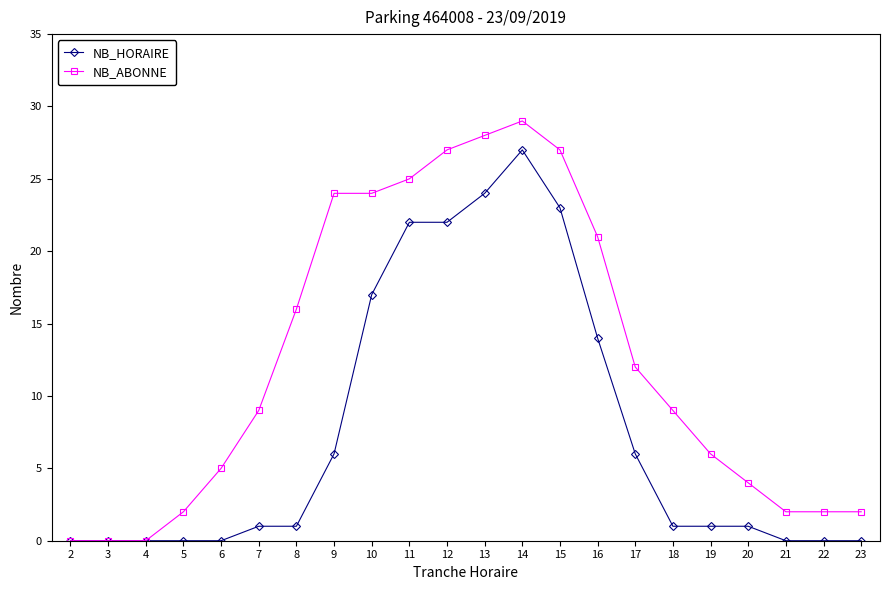

What is the highest value of the NB_ABONNE series?

29